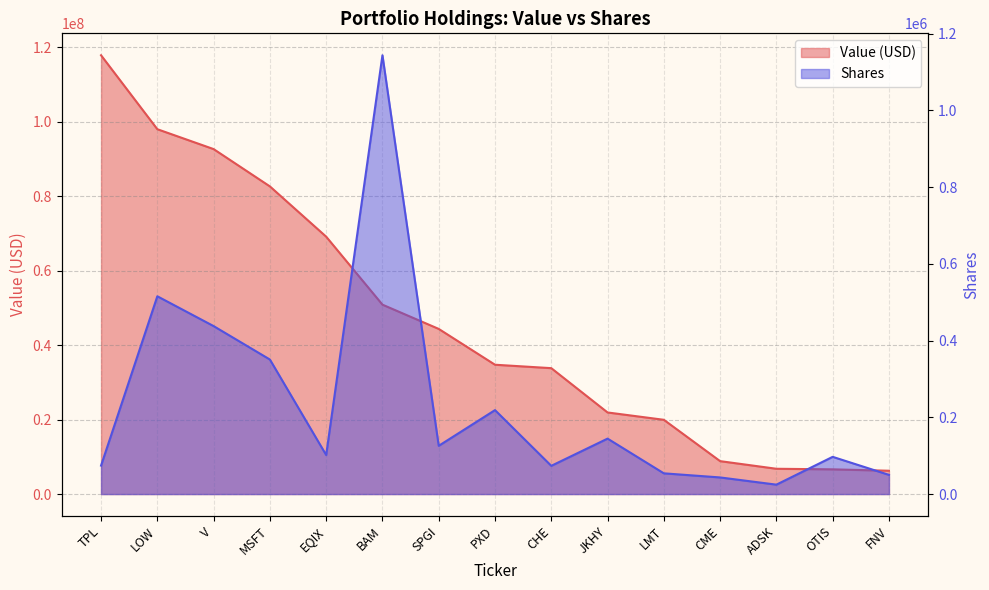

Reading left to right, extract all data points from this chart.

Value (M): TPL=117904000	LOW=98038000	V=92694000	MSFT=82671000	EQIX=69163000	BAM=50892000	SPGI=44374000	PXD=34750000	CHE=33829000	JKHY=21924000	LMT=19953000	CME=8843000	ADSK=6794000	OTIS=6640000	FNV=6265000
Shares: TPL=74180	LOW=515500	V=437795	MSFT=350643	EQIX=101772	BAM=1143647	SPGI=125753	PXD=218800	CHE=73571	JKHY=144500	LMT=54000	CME=43300	ADSK=24515	OTIS=97000	FNV=50000